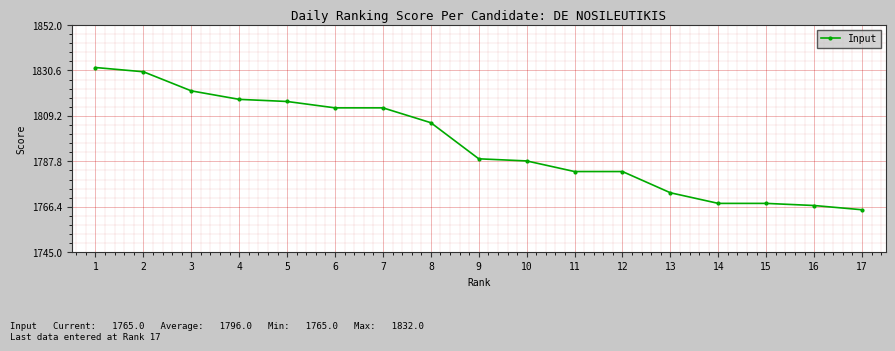

What is the greatest value displayed?

1832